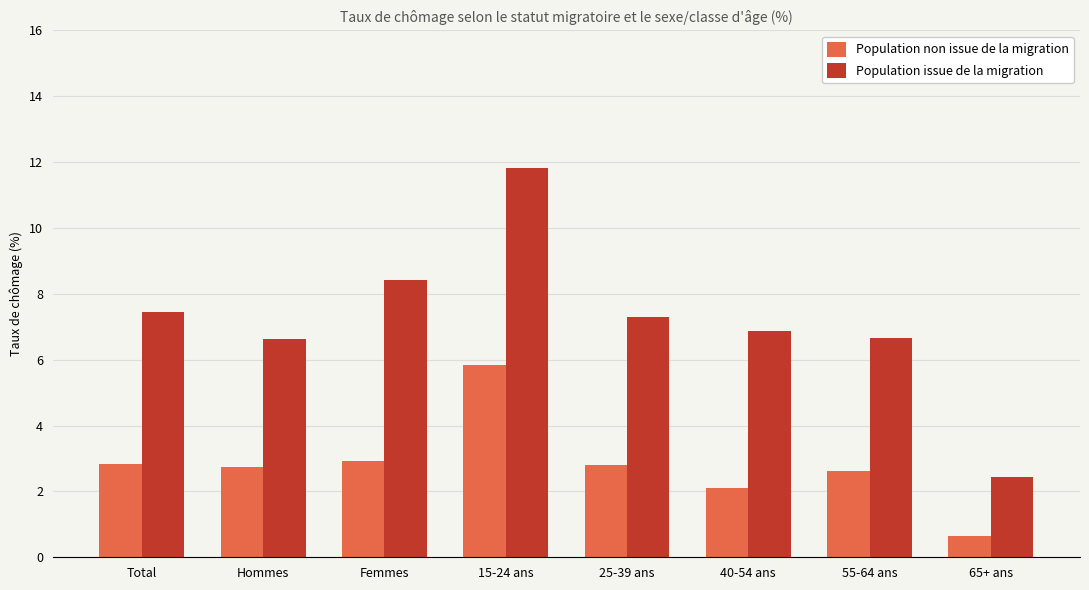

What is the label of the 3rd bar from the right?

40-54 ans